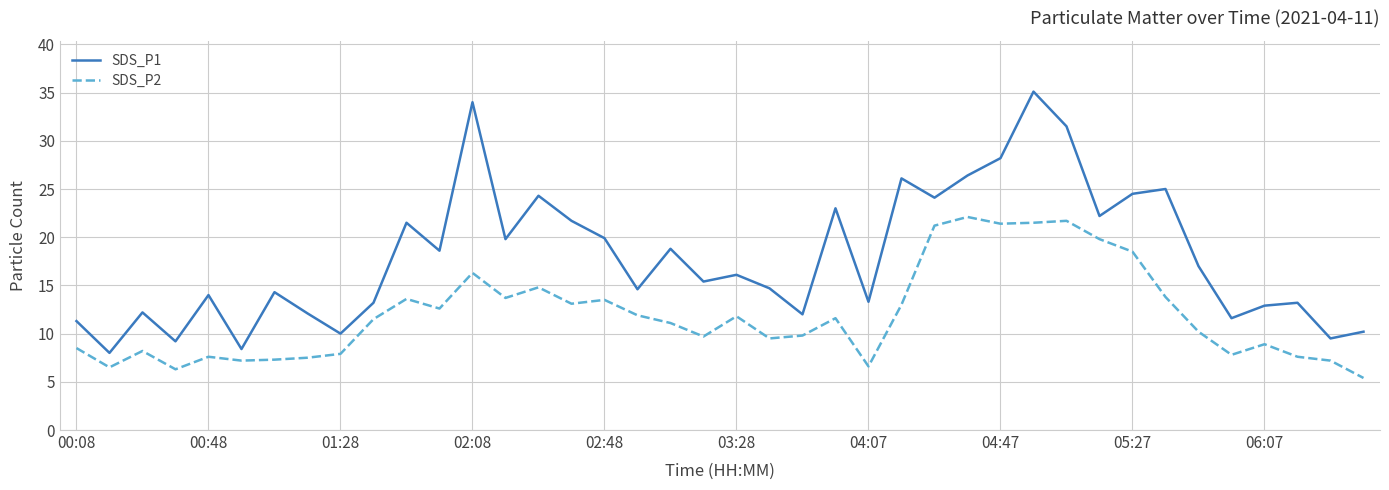

True or false: SDS_P1 and SDS_P2 intersect in this chart.

False